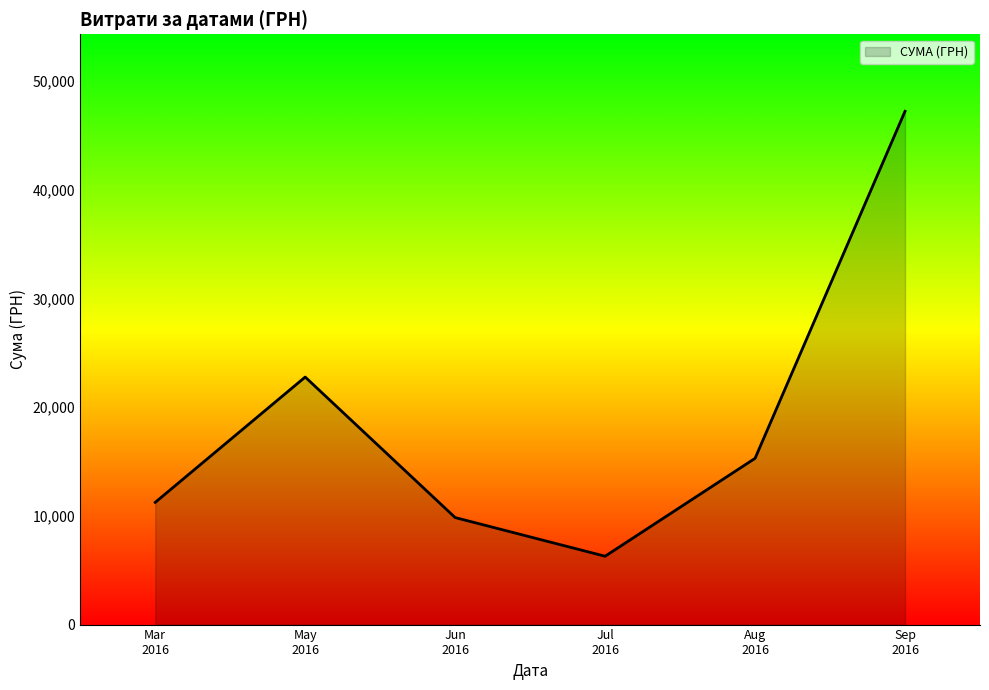

What is the minimum value shown in the chart?

6289.0